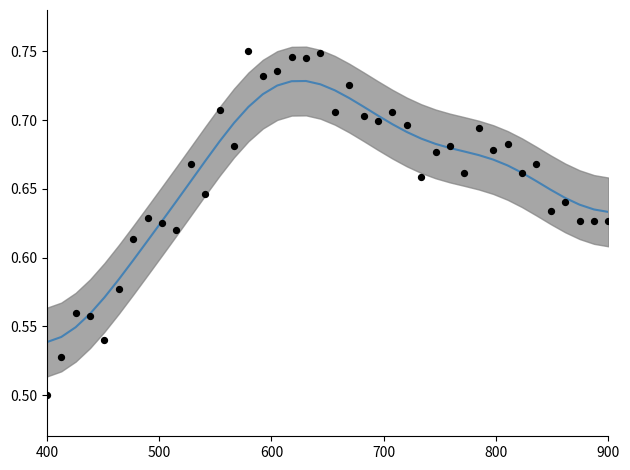

Is the value of smoothed humidity at 16 greater than the value of humidity (normalized) at 30?

Yes